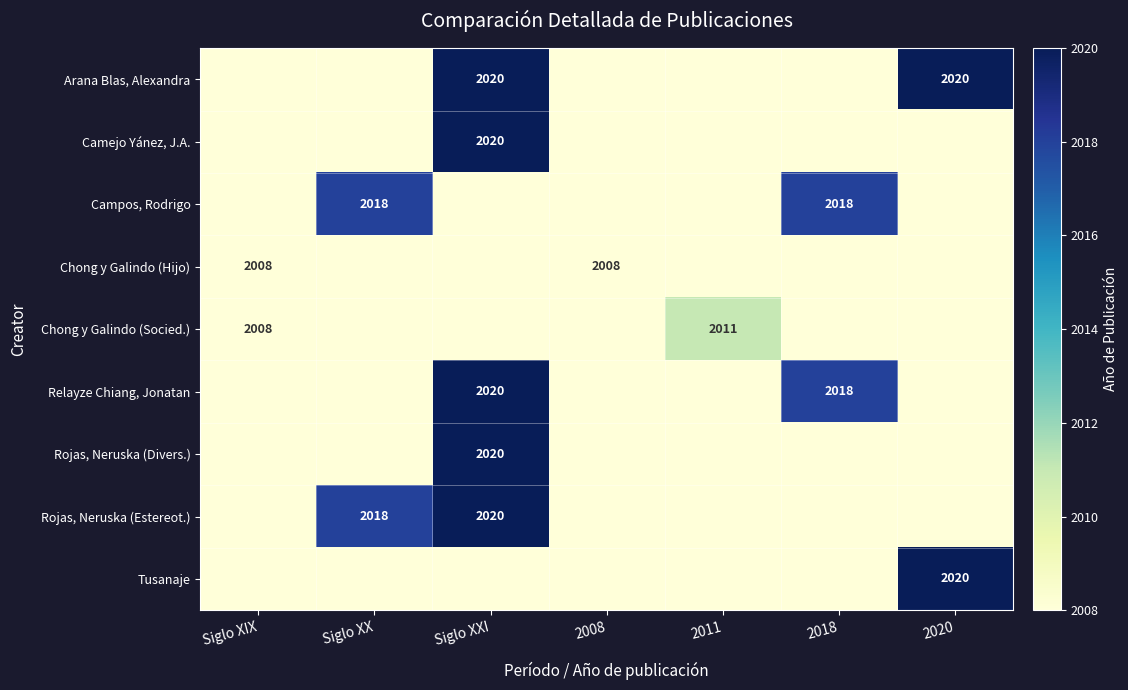

Which category has the highest value across all series?

Siglo XXI